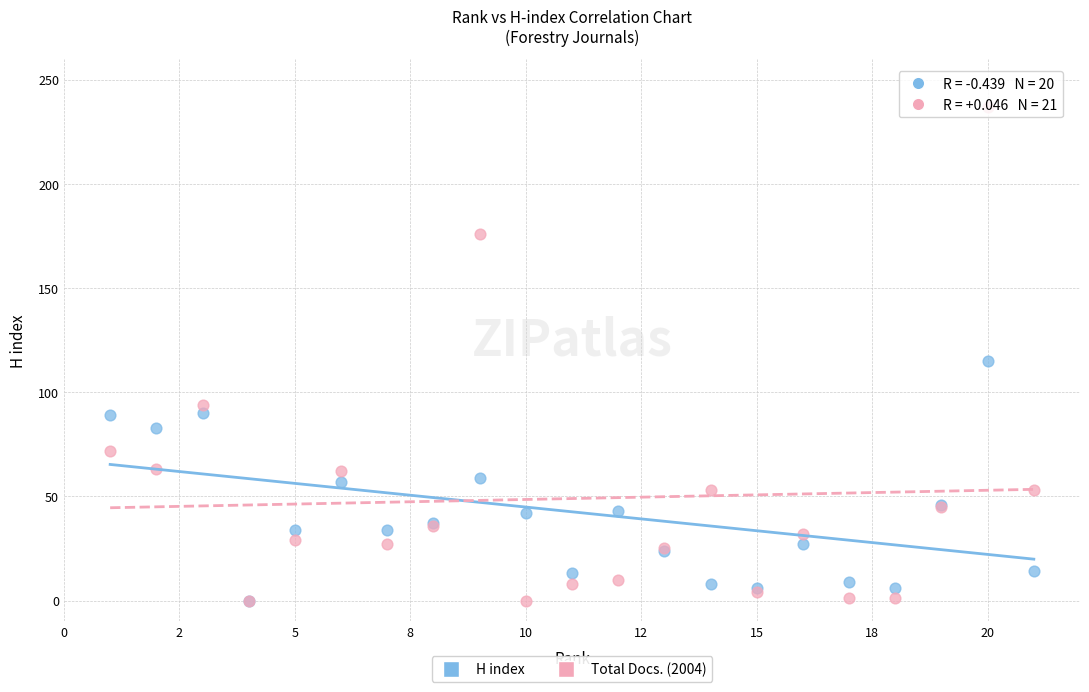

In the Total Docs. (2004) series, what Y value is closest to 118?

94